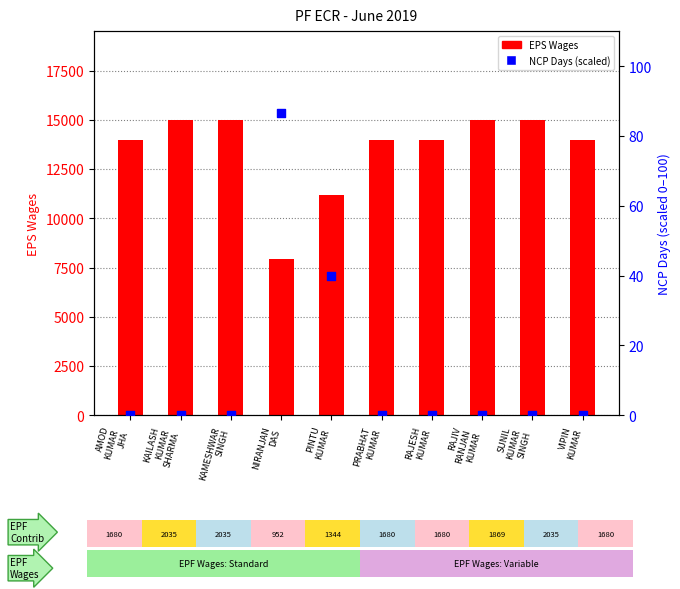

Which series contains the lowest Y value?

NCP Days (scaled)